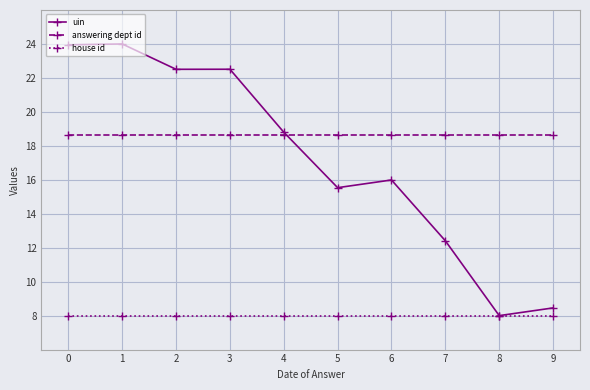

Rank the series by their maximum value, from lowest to highest.

house id, answering dept id, uin